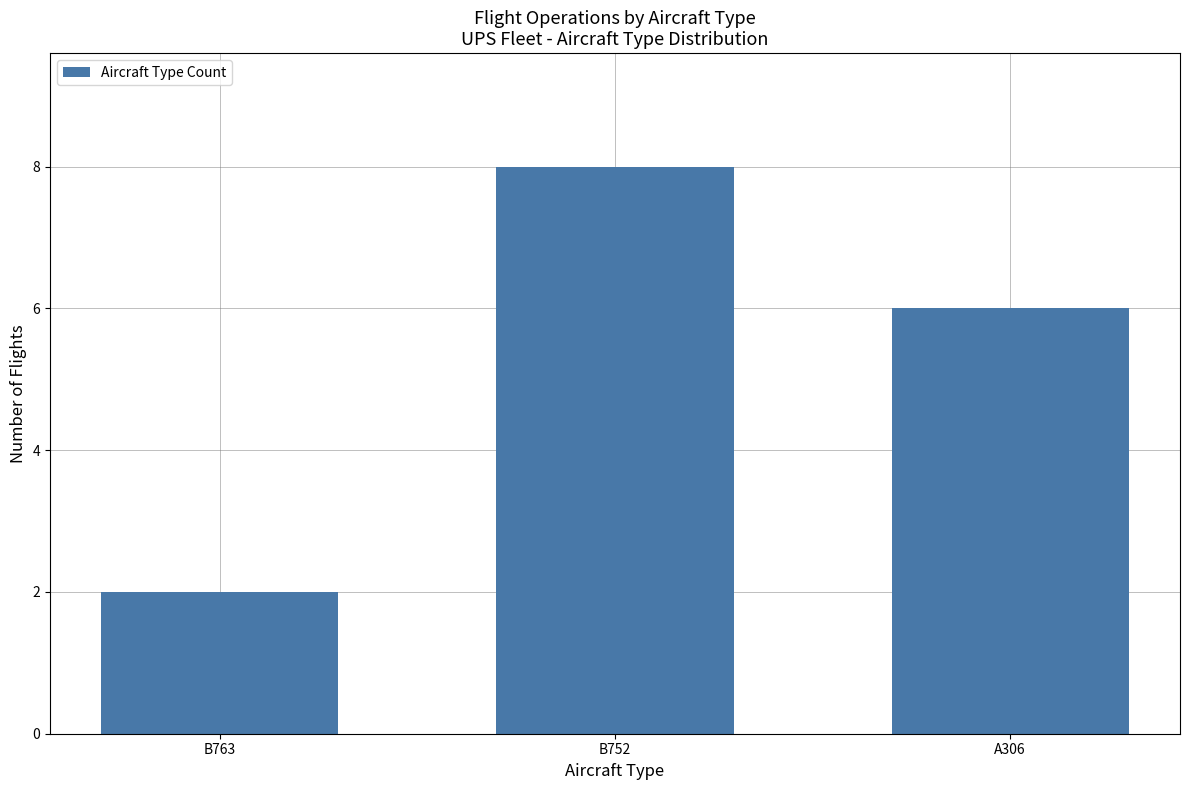

At which label is the value closest to 5?

A306